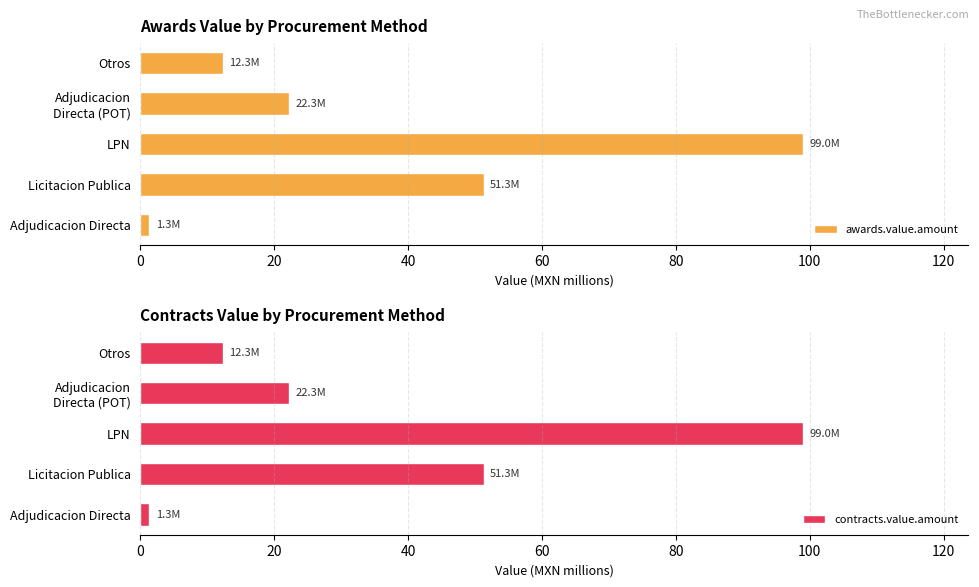

What is the sum of all awards.value.amount values?

186.1